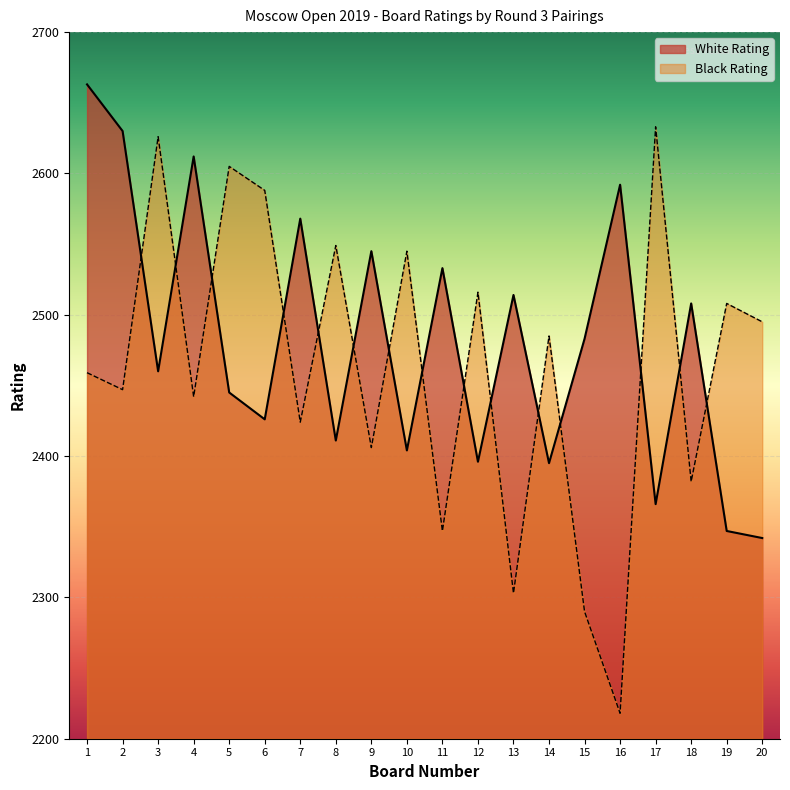

Is the value of Black Rating at 3 greater than the value of White Rating at 11?

Yes